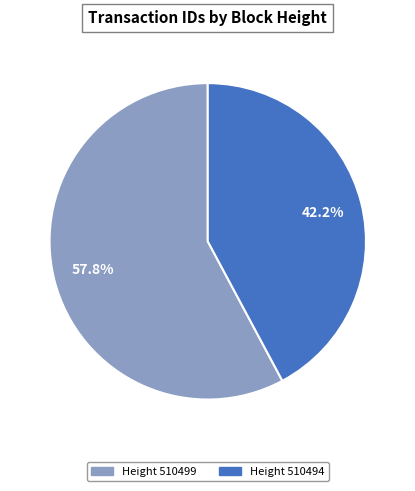

Is there a majority slice in this chart?

Yes